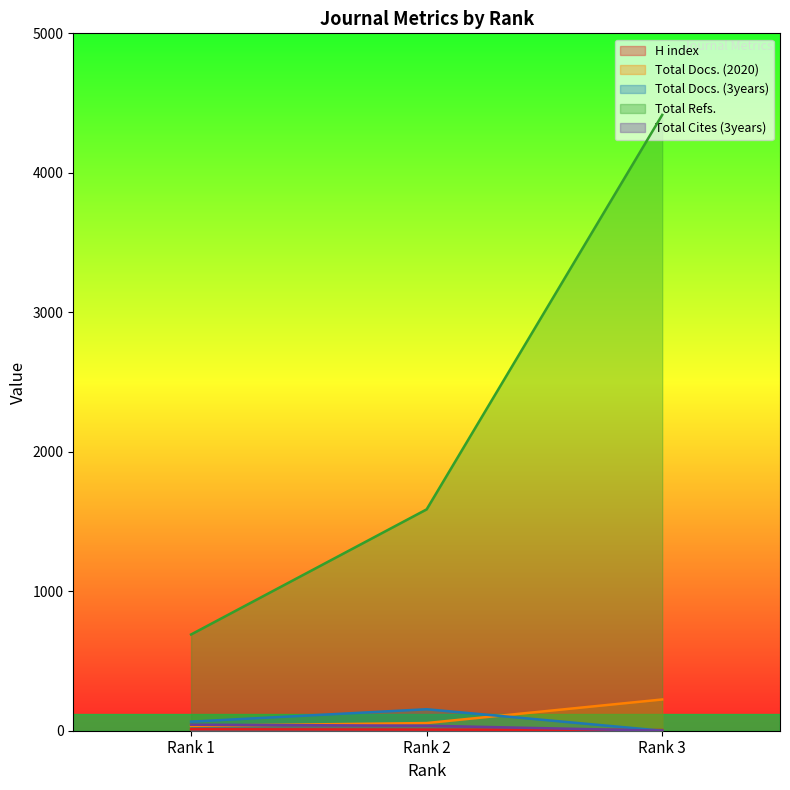

Rank the categories by Total Refs. value from lowest to highest.

Rank 1, Rank 2, Rank 3